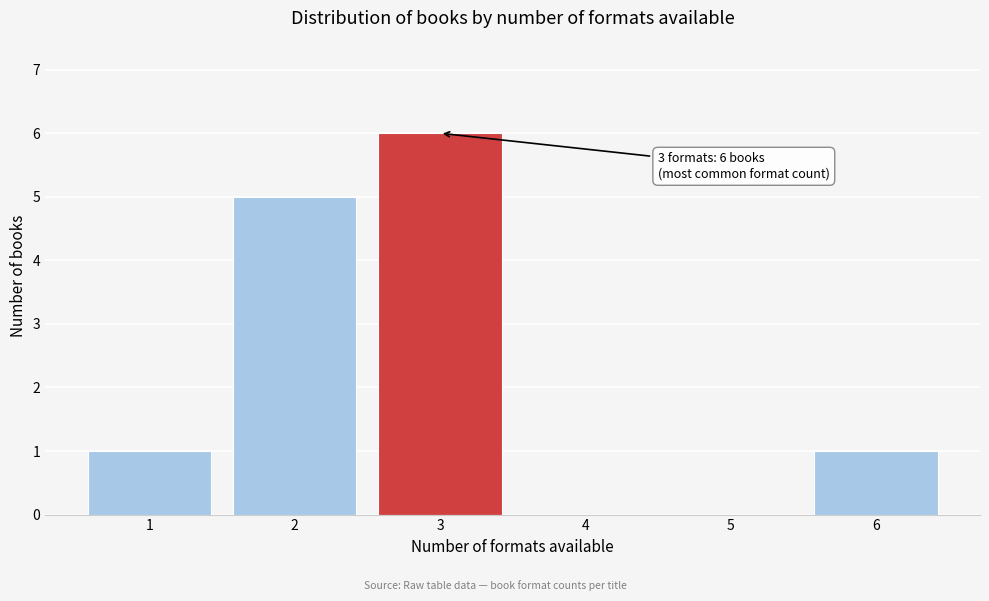

Reading left to right, extract all data points from this chart.

1=1	2=5	3=6	4=0	5=0	6=1